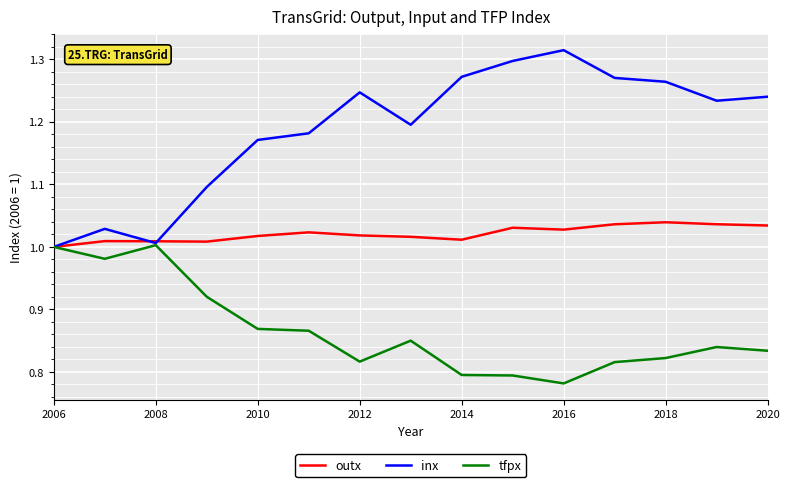

Which series has the largest total across all categories?

inx